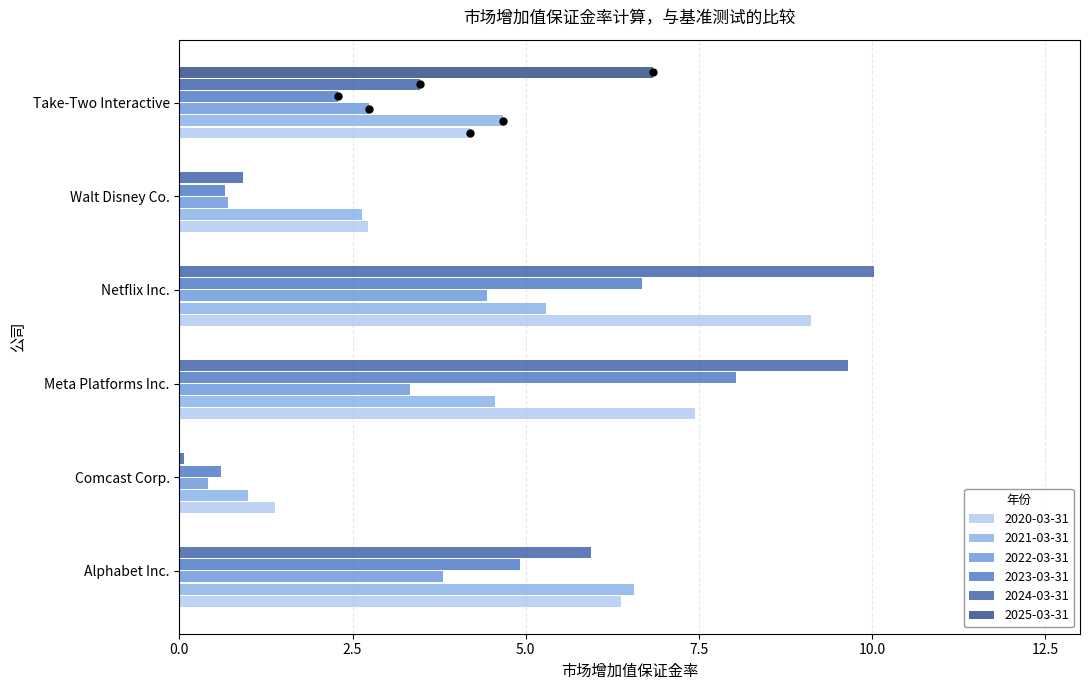

What is the sum of the 2025-03-31 values at Take-Two Interactive and Meta Platforms Inc.?

6.8